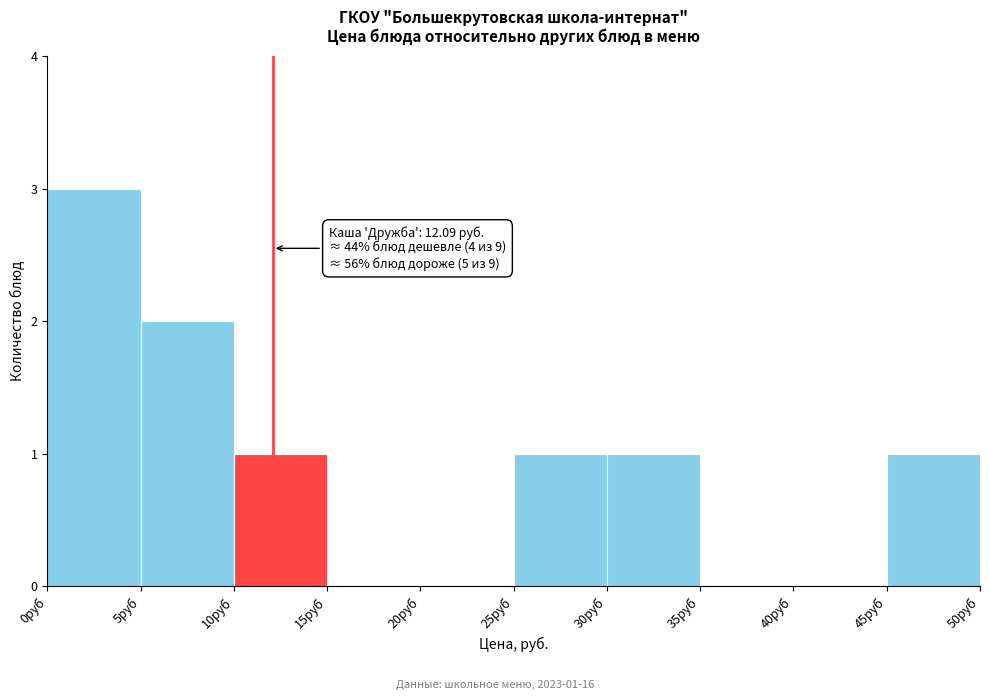

Which range on the x-axis has the tallest bar?

0 to 5